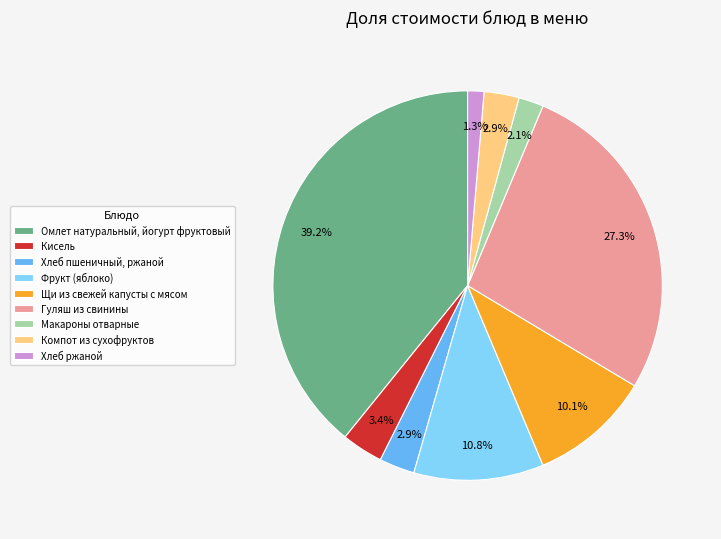

Count the number of slices in the pie.

9